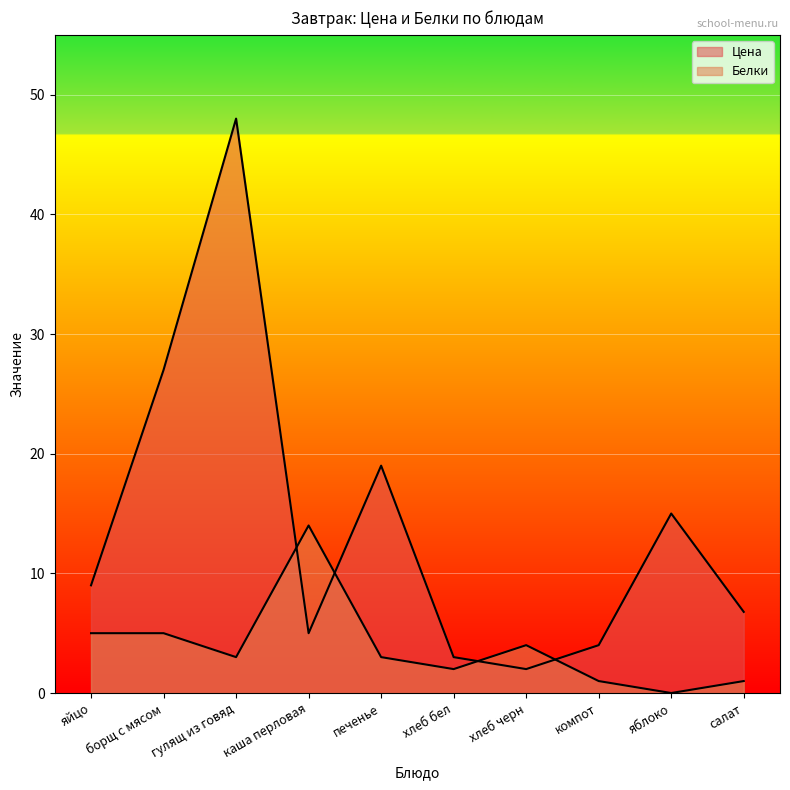

Where does the Белки series first go above 3?

яйцо